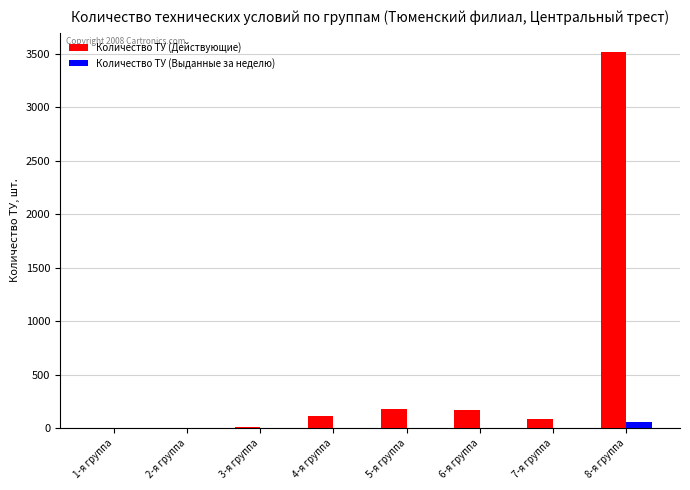

Which series has the largest total across all categories?

Количество ТУ (Действующие)